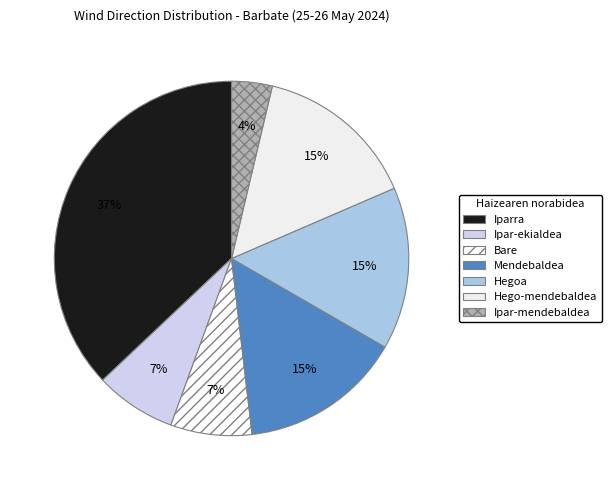

What percentage is the Bare slice, to the nearest percent?

7%